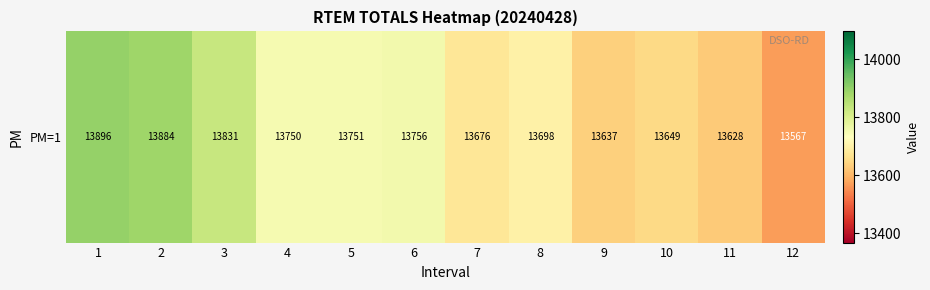

How many data points are above 13750?

5